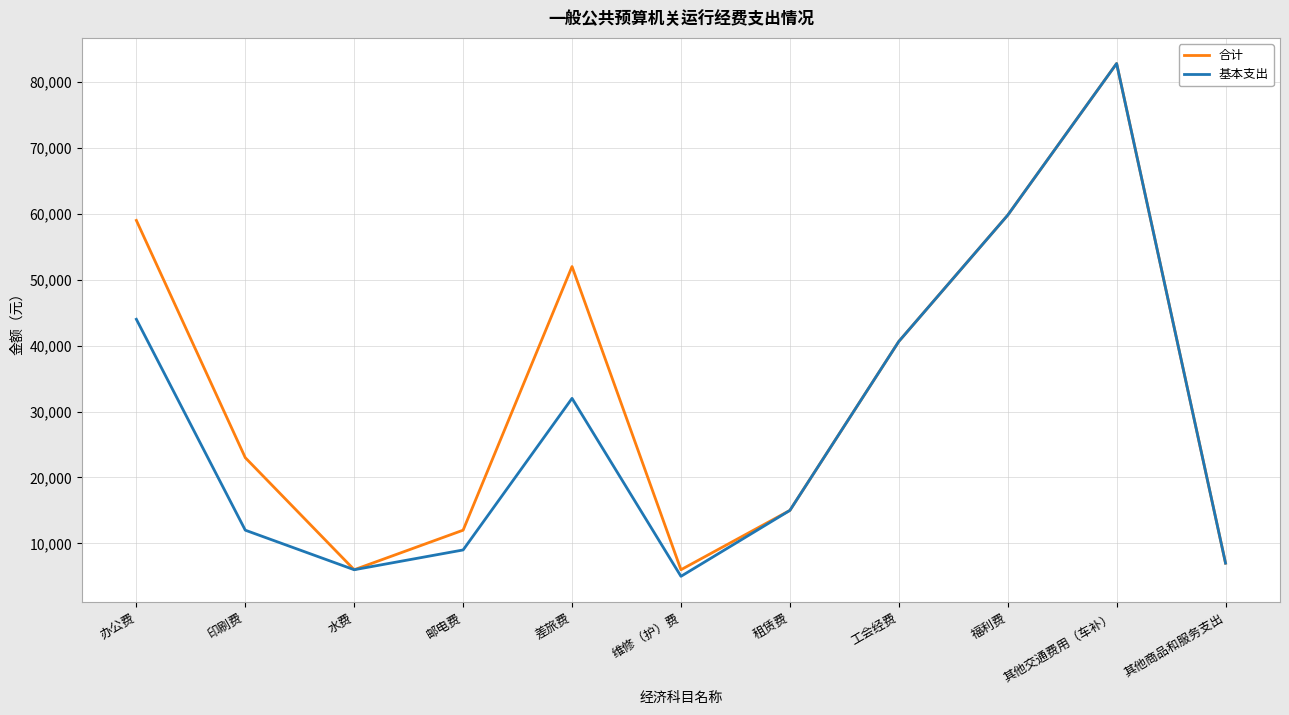

At which category is the sum across all series the highest?

其他交通费用（车补）